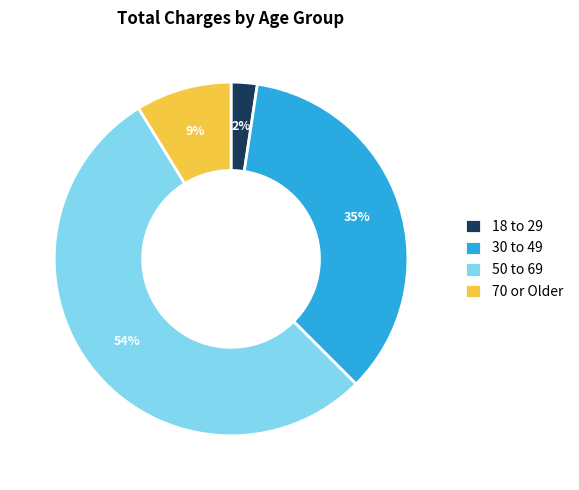

Which category has the smallest portion of the pie?

18 to 29